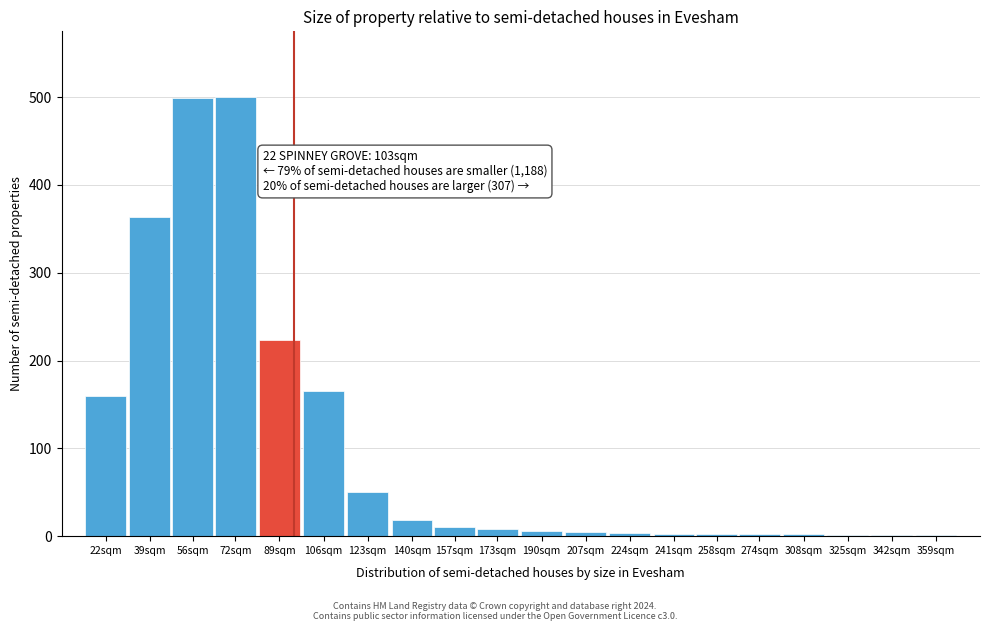

The chart shows a value of 53 at 106sqm. True or false?

False